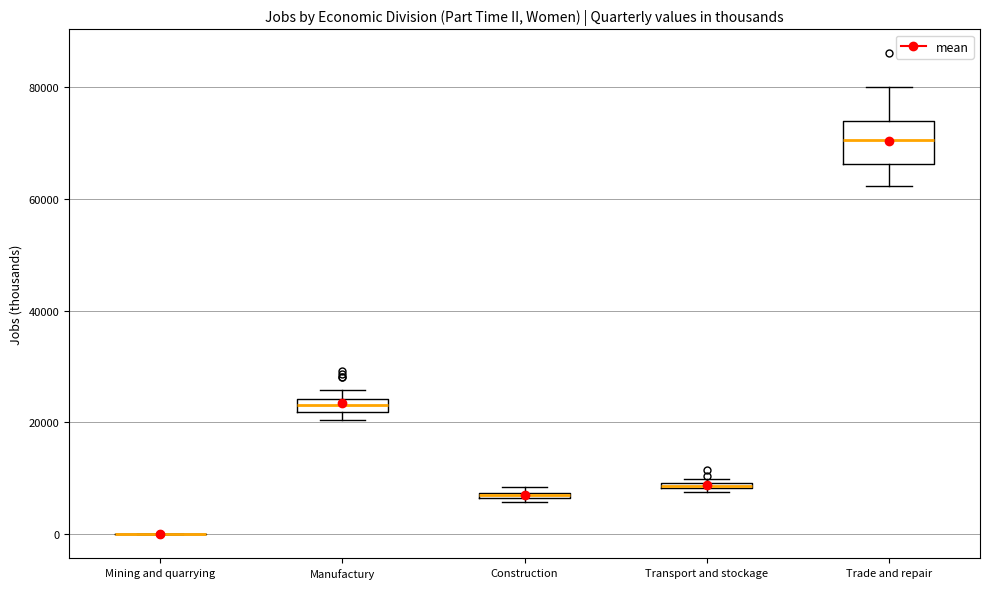

Comparing the boxes themselves (not the whiskers), which one is the tallest?

Trade and repair